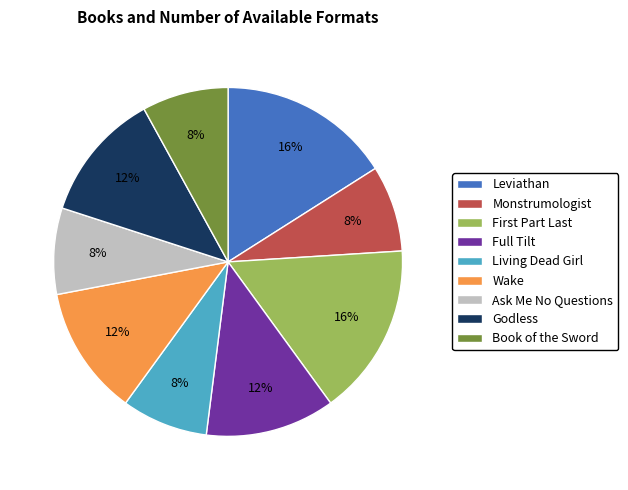

True or false: Godless accounts for 1% of the total.

False